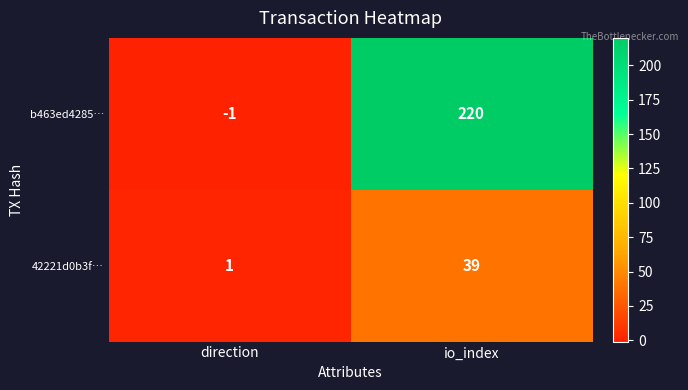

Reading left to right, transcribe all the data shown in this chart.

b463ed4285…: direction=-1	io_index=220
42221d0b3f…: direction=1	io_index=39